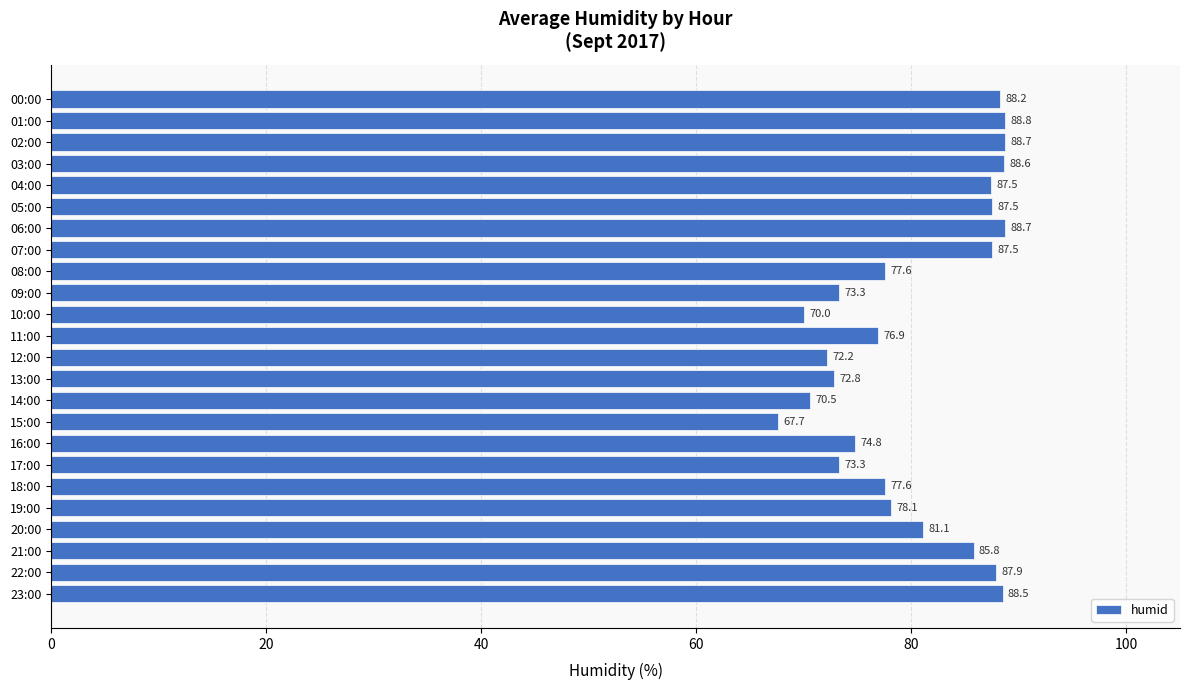

What is the difference between the maximum and minimum values?

21.1